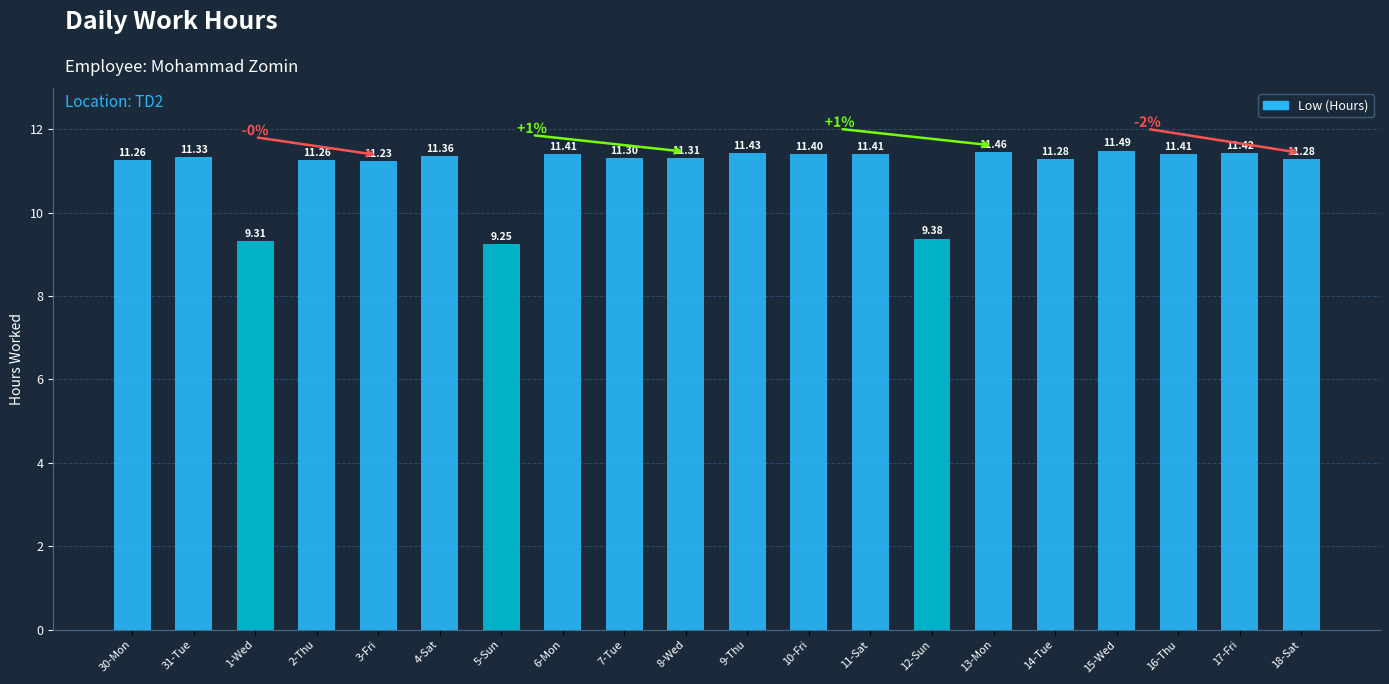

What is the change in value from 30-Mon to 12-Sun?

-1.9